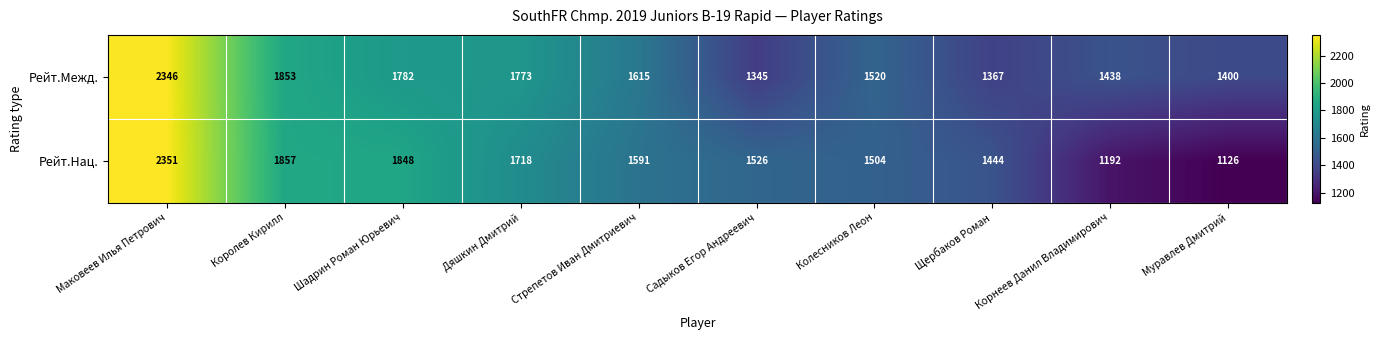

Which category has the lowest value across all series?

Муравлев Дмитрий